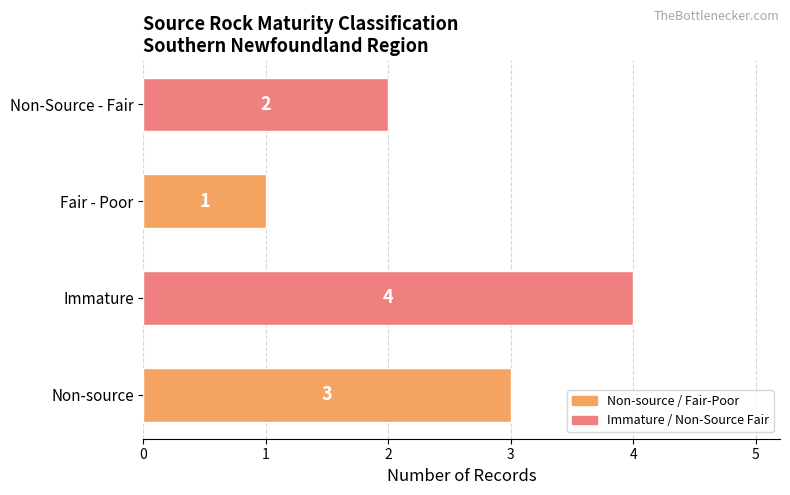

How many values are below 3?

2